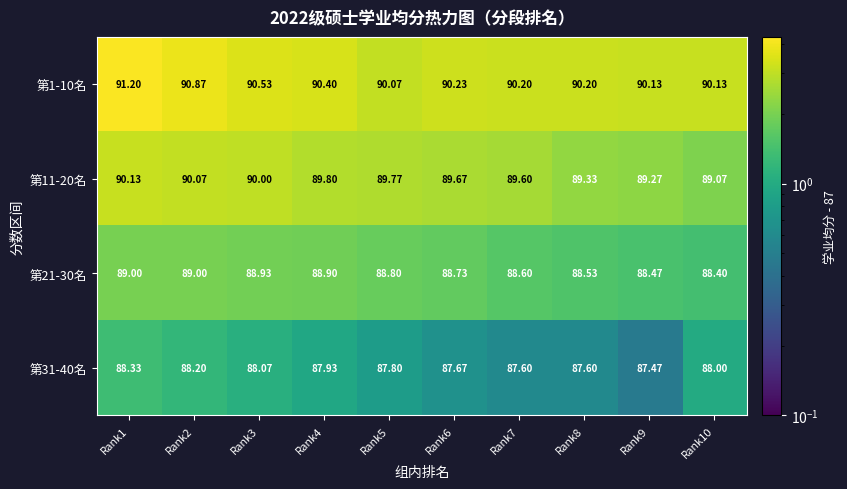

Is the value of 第31-40名 at Rank3 greater than the value of 第1-10名 at Rank5?

No